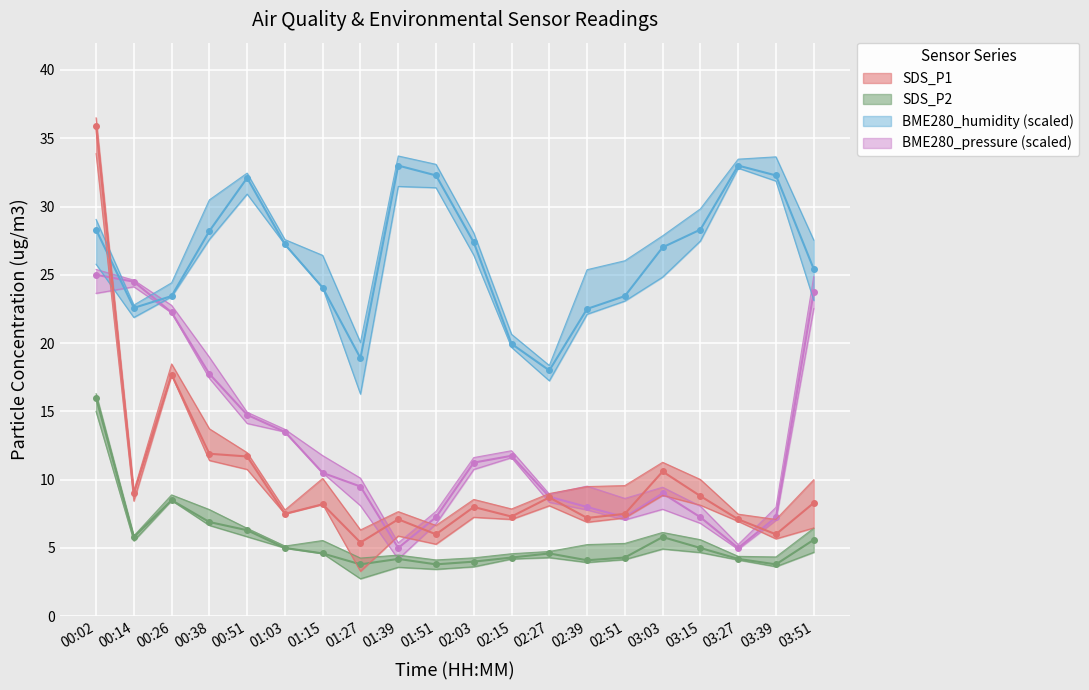

Which series has the largest total across all categories?

BME280_humidity